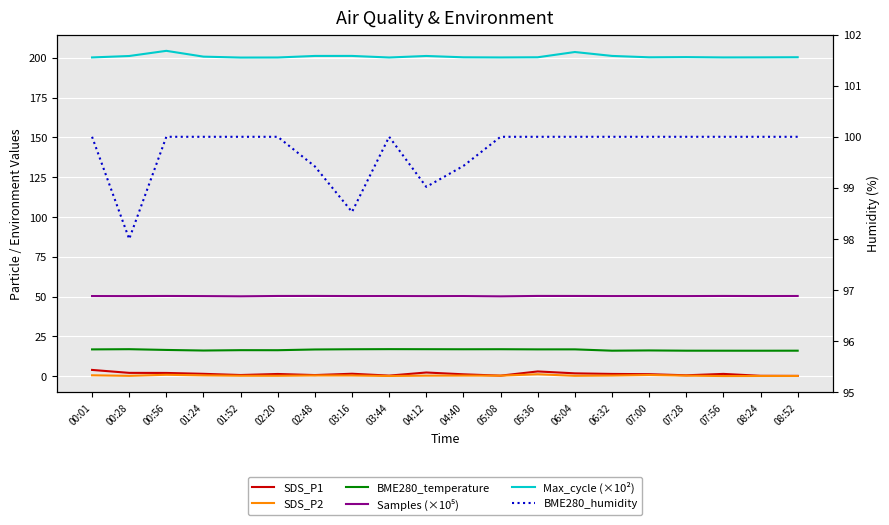

What is the minimum value shown in the chart?

0.1